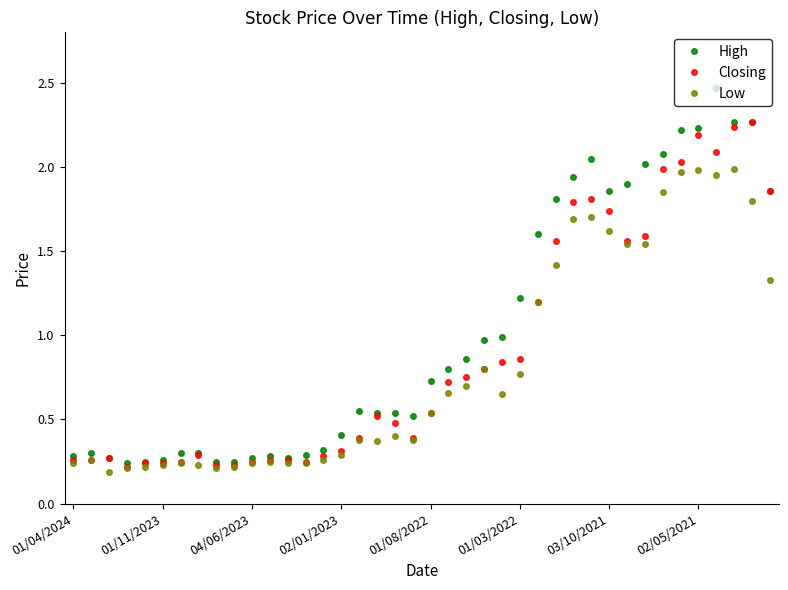

At how many categories does at least one series exceed 0?

40